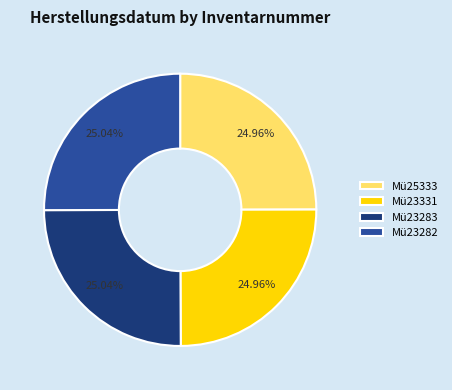

Does Mü25333 represent more than half of the total?

No